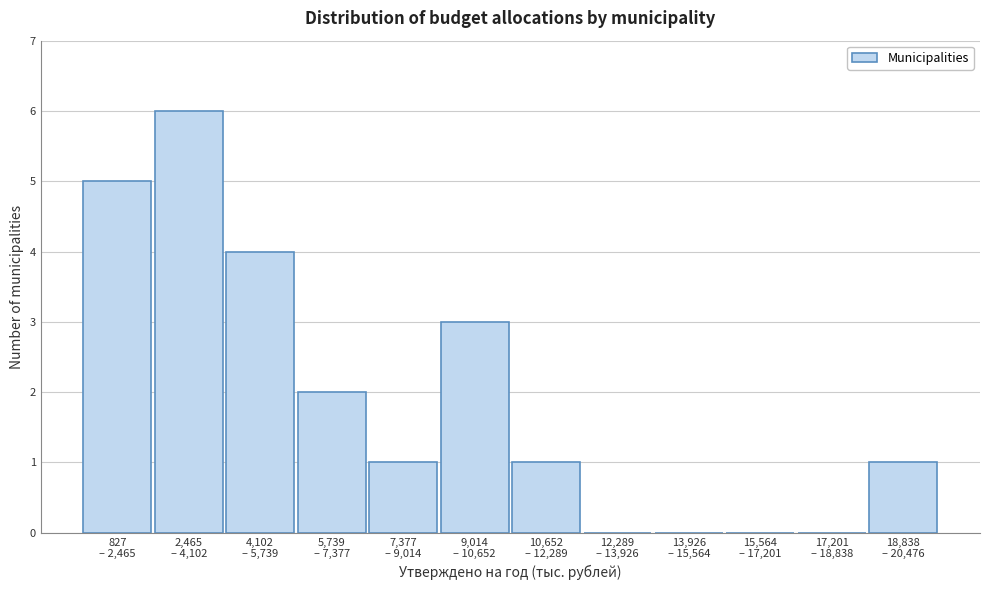

What is the maximum value shown in the chart?

6